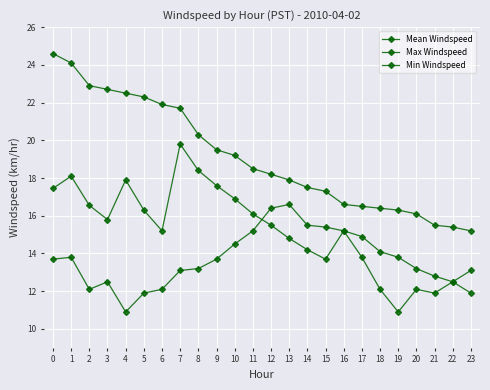

The value of Mean Windspeed at 22 is 12.5. True or false?

True